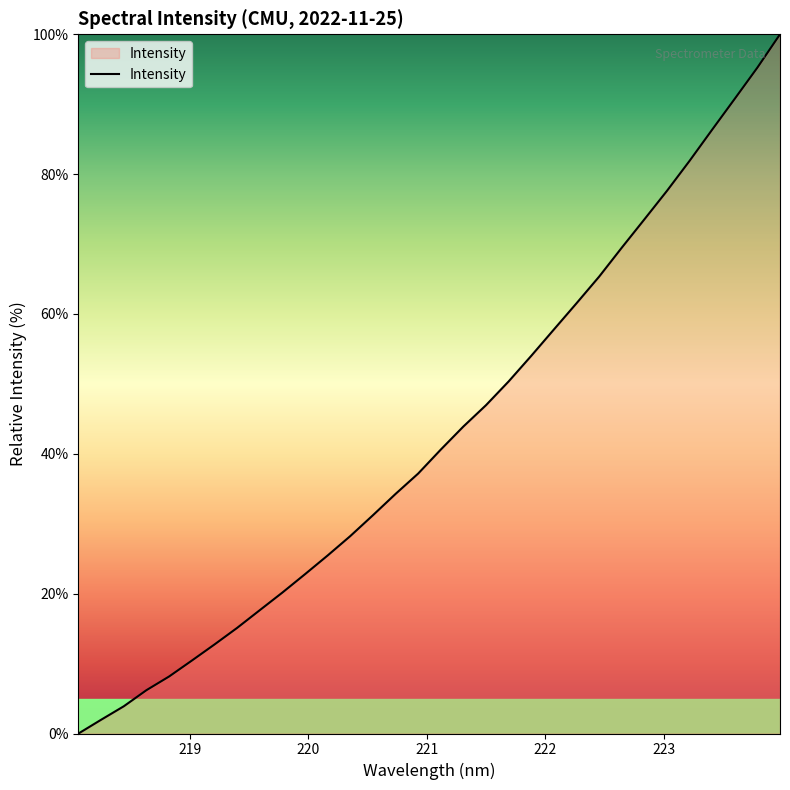

What is the difference between the maximum and minimum values?

100.0